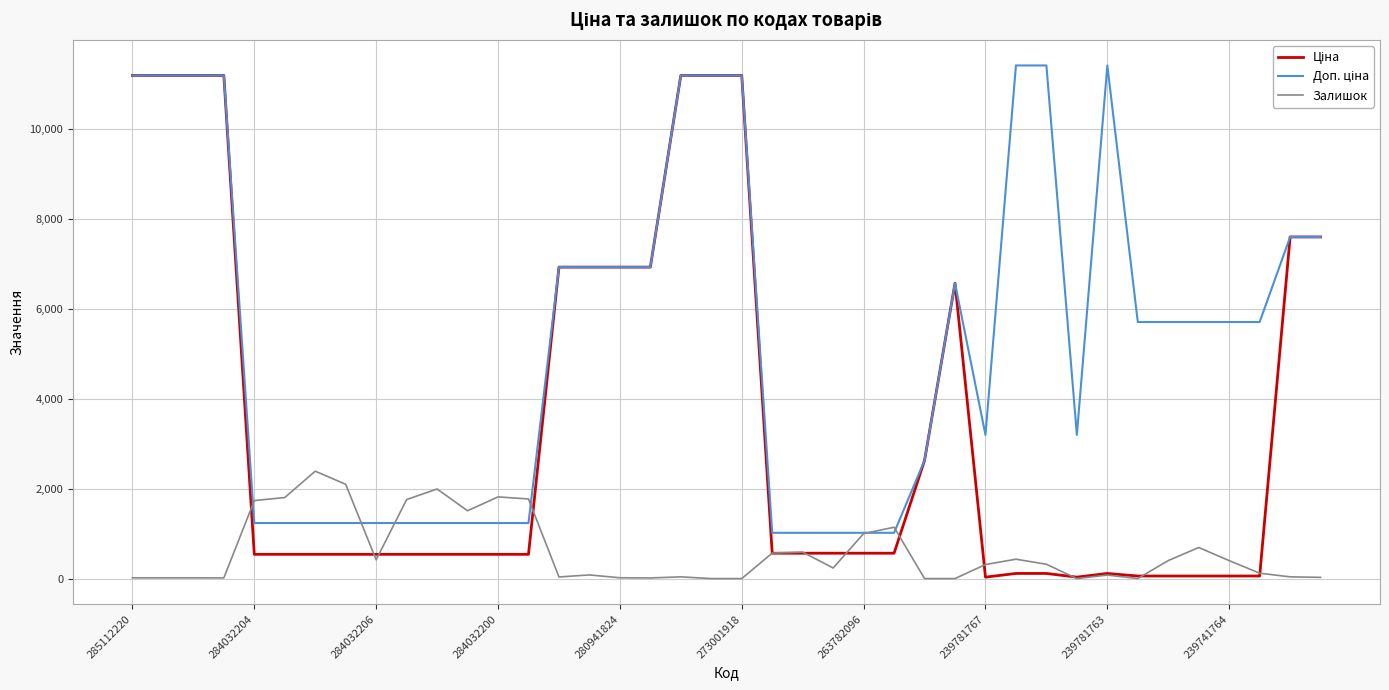

What is the maximum value for Залишок?

2388.0